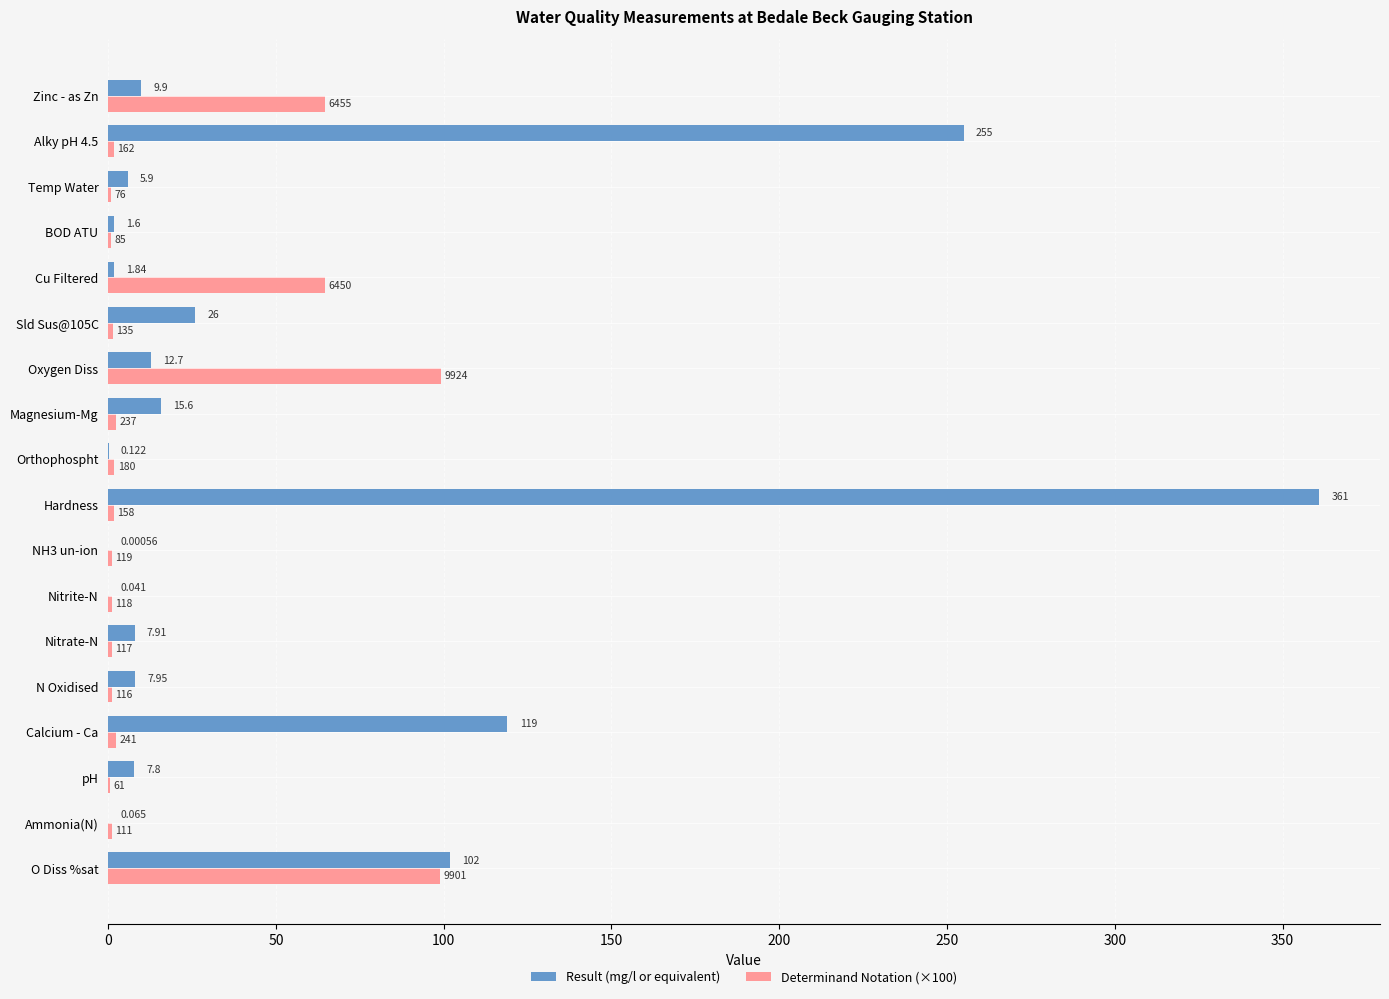

What is the highest value of the Determinand Notation (×100) series?

99.2